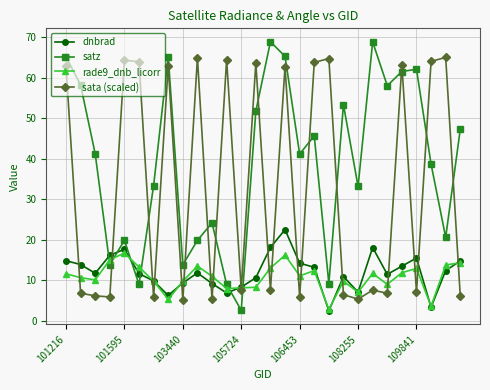

Does the chart have visible grid lines?

Yes